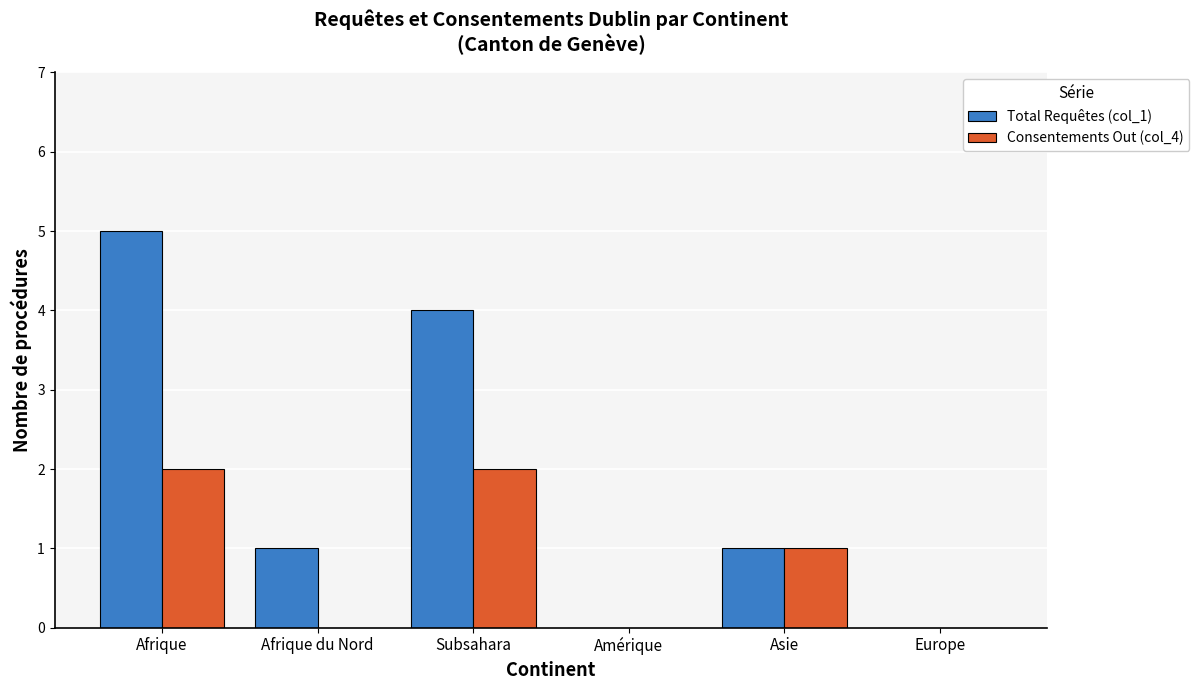

Between Afrique and Europe, which series saw the biggest shift?

Total Requêtes (col_1)